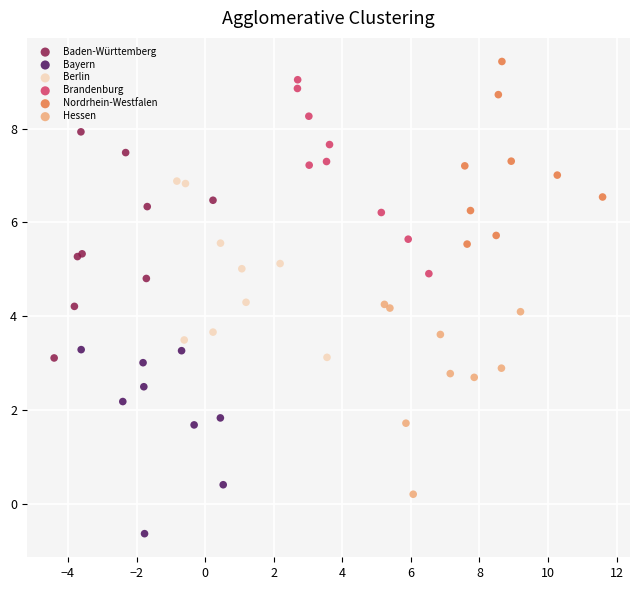

What are all the series names shown in the legend?

Baden-Württemberg, Bayern, Berlin, Brandenburg, Nordrhein-Westfalen, Hessen